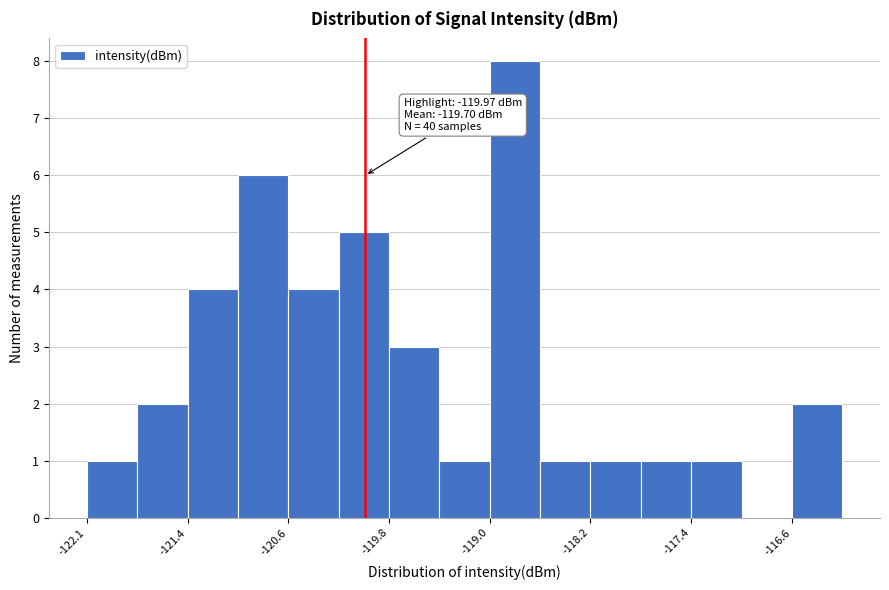

Read against the x-axis, roughly where is the centre of the tallest bar?

-118.8